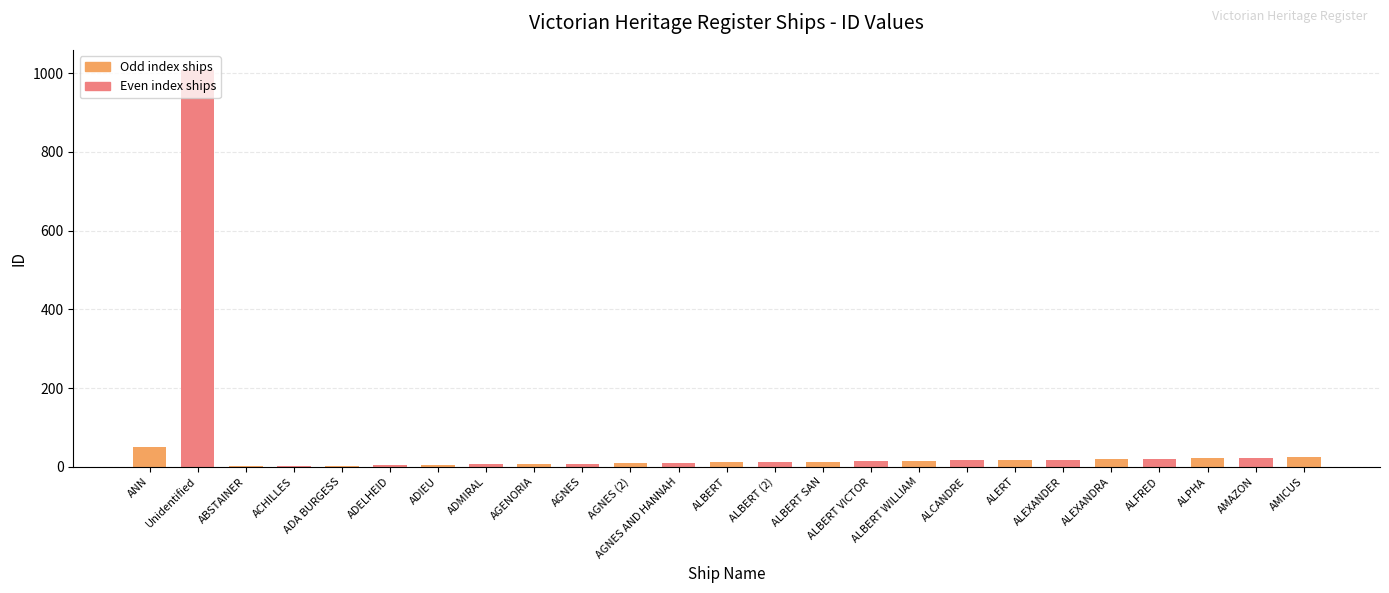

Reading left to right, extract all data points from this chart.

ANN=51	Unidentified=1009	ABSTAINER=1	ACHILLES=2	ADA BURGESS=3	ADELHEID=4	ADIEU=5	ADMIRAL=6	AGENORIA=7	AGNES=8	AGNES (2)=9	AGNES AND HANNAH=10	ALBERT=11	ALBERT (2)=12	ALBERT SAN=13	ALBERT VICTOR=14	ALBERT WILLIAM=15	ALCANDRE=16	ALERT=17	ALEXANDER=18	ALEXANDRA=19	ALFRED=20	ALPHA=22	AMAZON=23	AMICUS=24